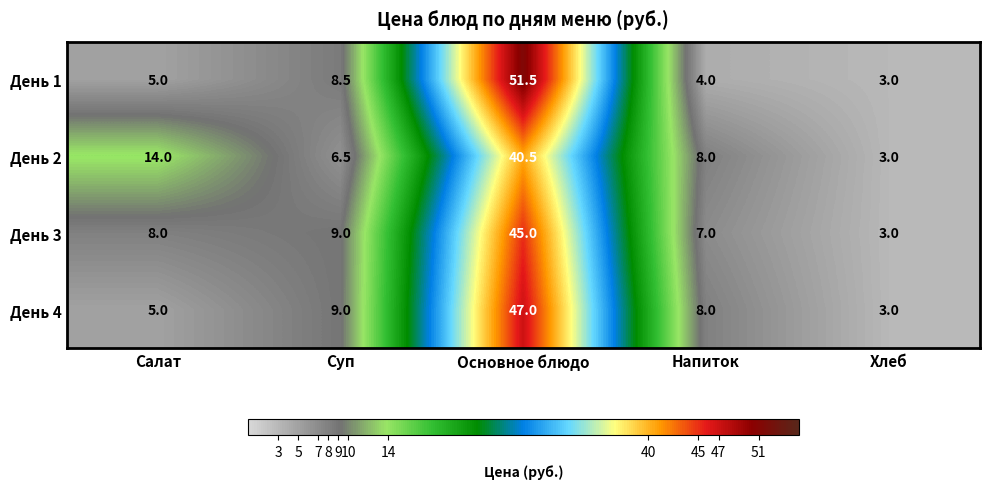

Where is День 1 nearest to the value 27?

Суп